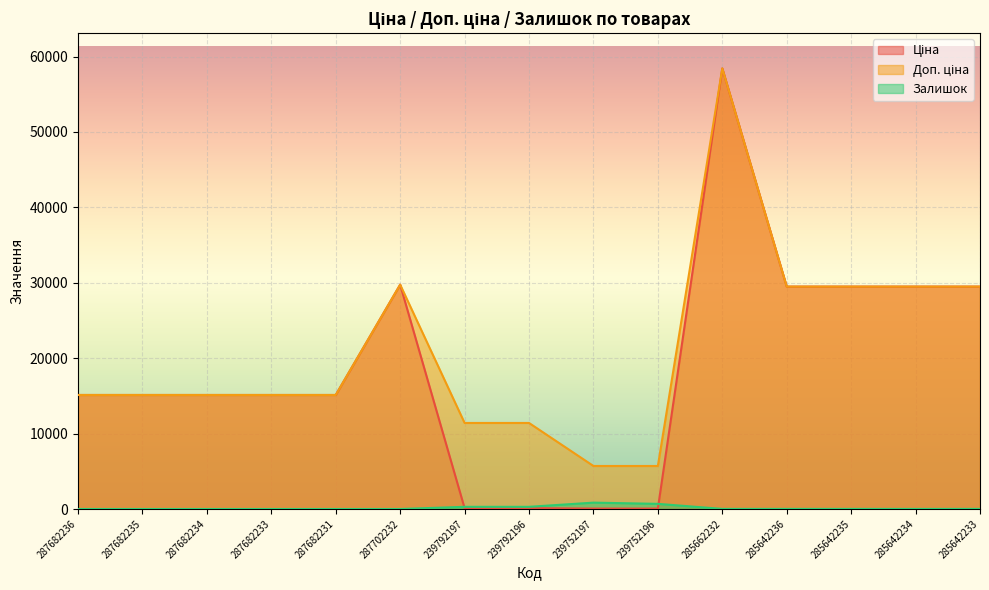

Rank the categories by Ціна value from lowest to highest.

239752197, 239752196, 239792197, 239792196, 287682236, 287682235, 287682234, 287682233, 287682231, 285642236, 285642235, 285642234, 285642233, 287702232, 285662232